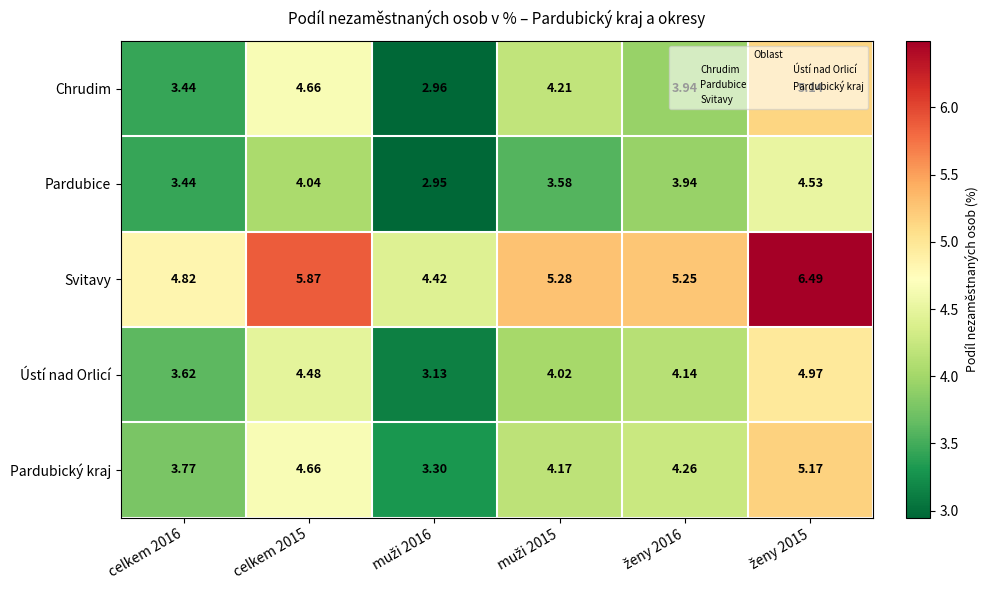

List the series in order of their peak value, highest first.

Svitavy, Pardubický kraj, Chrudim, Ústí nad Orlicí, Pardubice